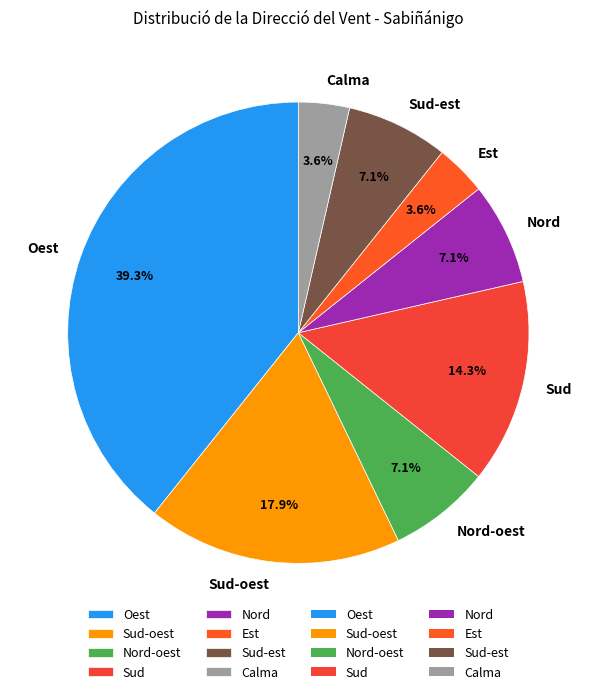

Is there any slice that represents more than half of the pie?

No